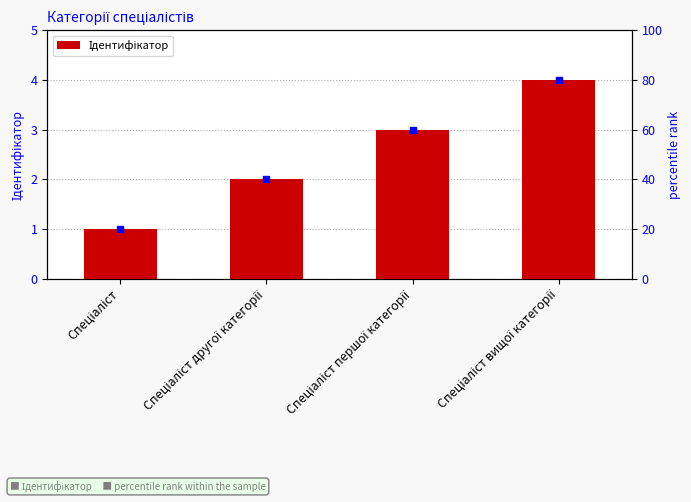

What is the change in value from Спеціаліст to Спеціаліст першої категорії?

+2